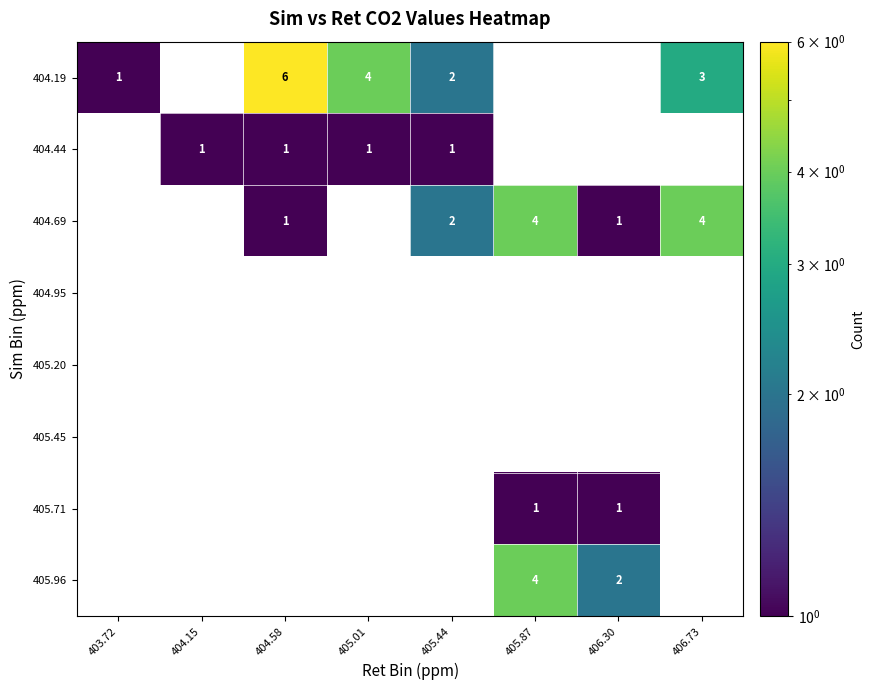

At how many categories does at least one series exceed 1?

6